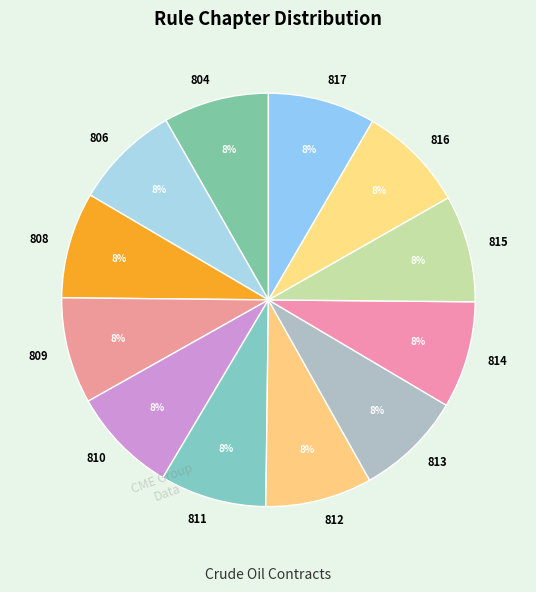

The 814 slice represents 8% of the pie. True or false?

True